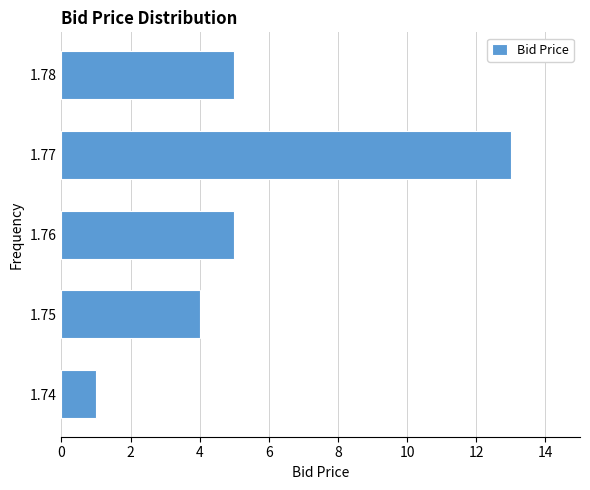

Reading bottom to top, what are all the values shown in this chart?

1	4	5	13	5